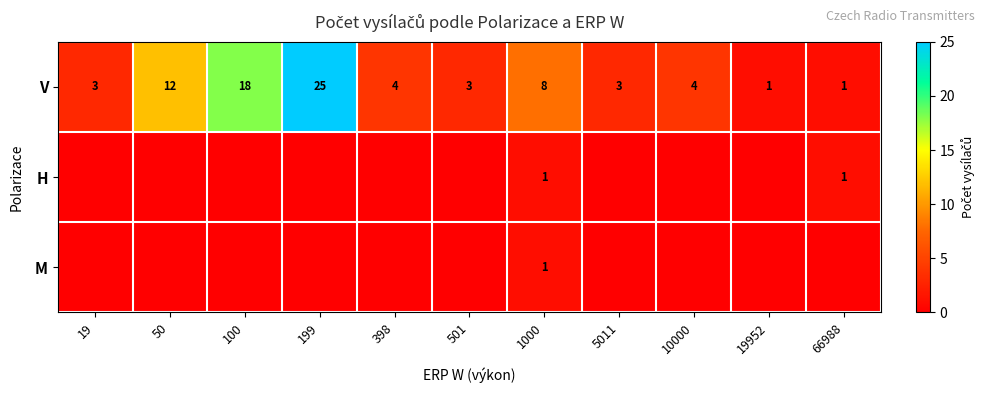

At which label does V first exceed 4?

50